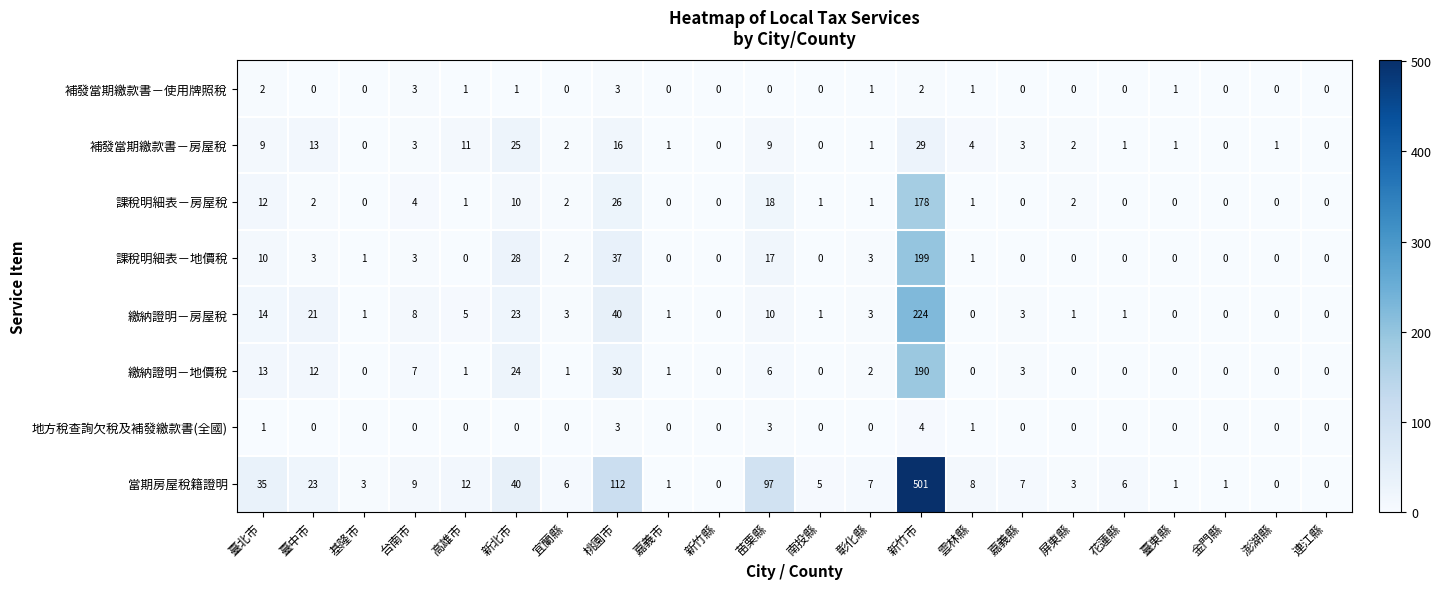

Read the 課稅明細表－地價稅 value at 苗栗縣, to the nearest 10.

20